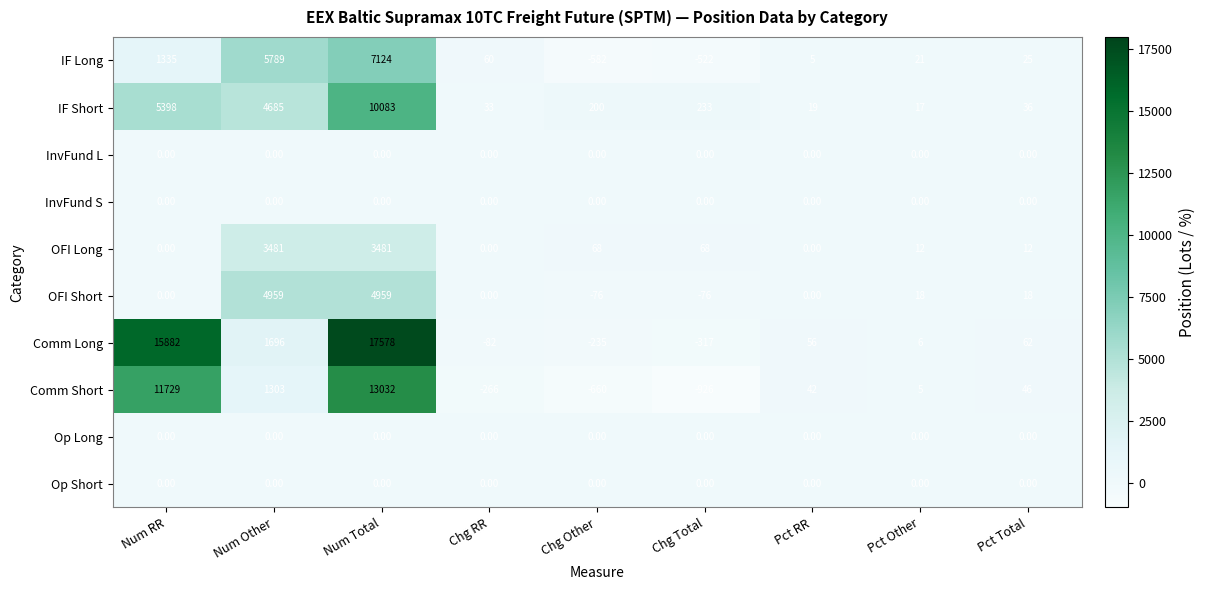

What is the total value across all series at Pct Total?

199